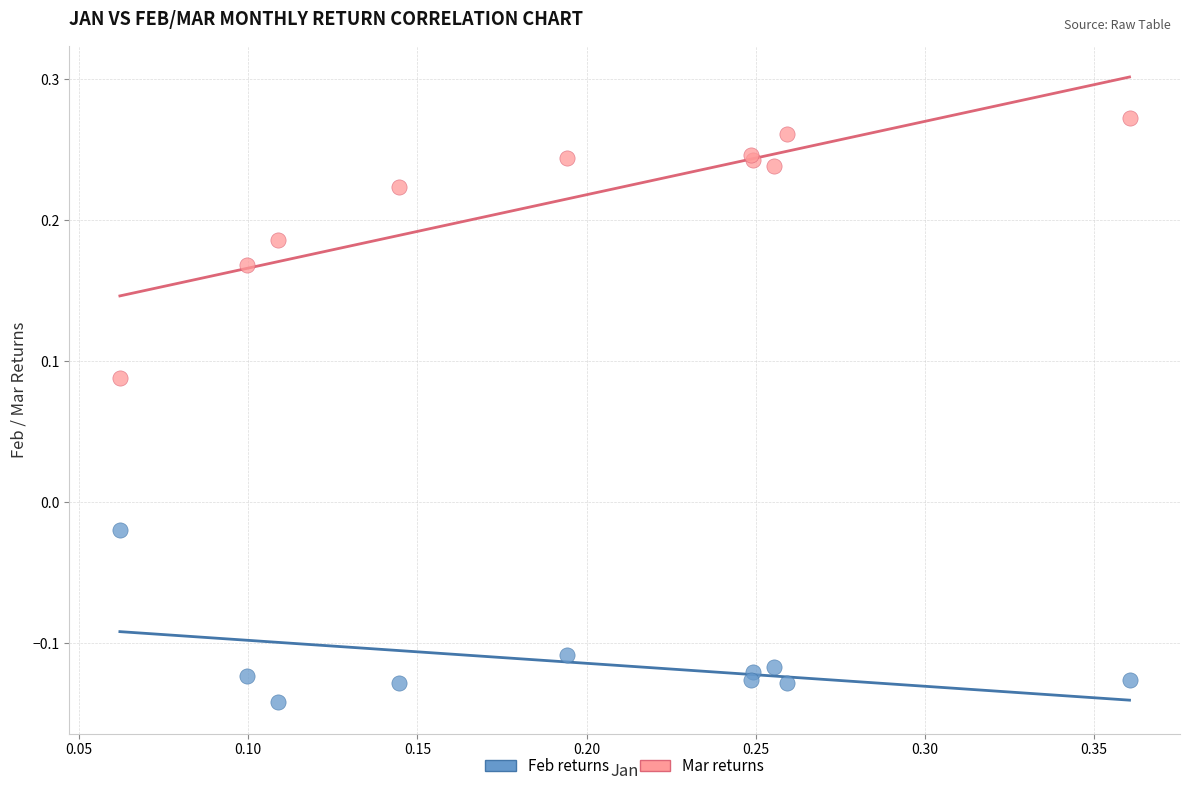

What are all the series names shown in the legend?

Feb returns, Mar returns